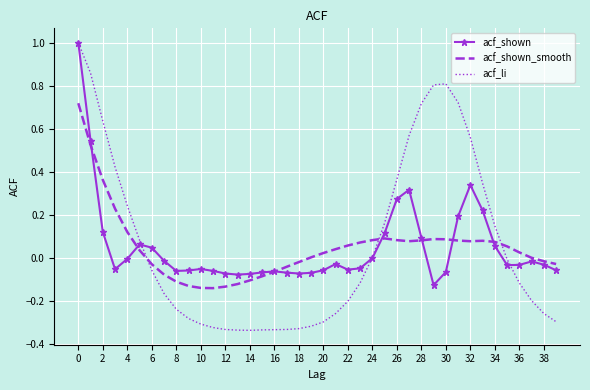

In acf_li, how many points are lower than both neighbors (excluding endpoints)?

1